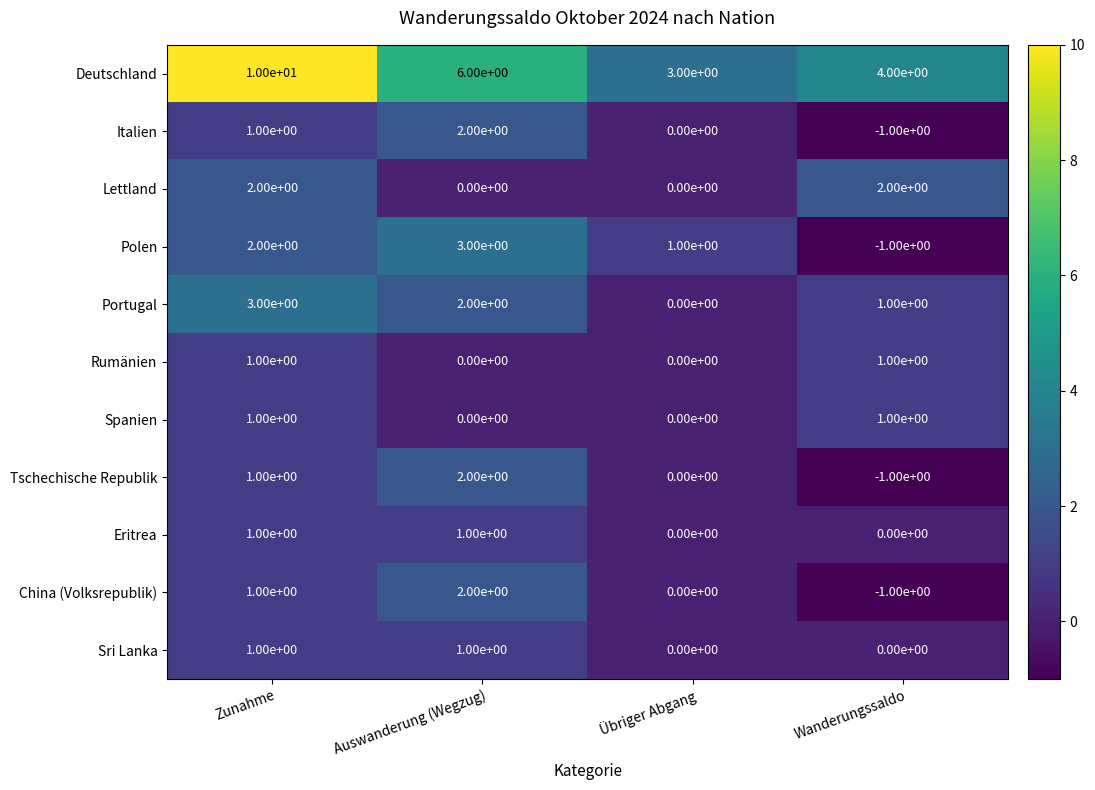

How many Tschechische Republik values are between 0 and 2?

3